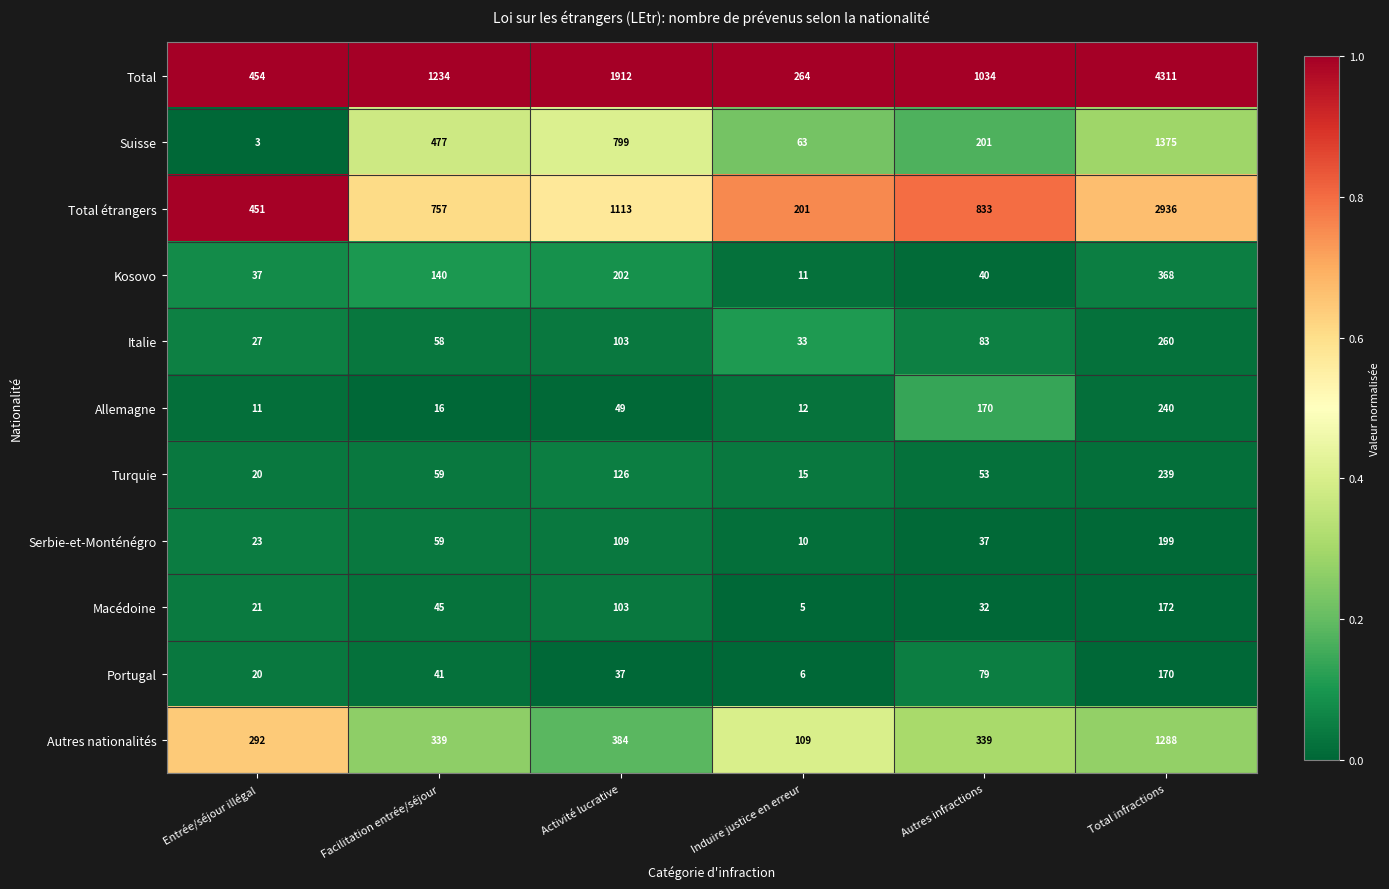

What is the spread (max minus min) of values at Entrée/séjour illégal?

451